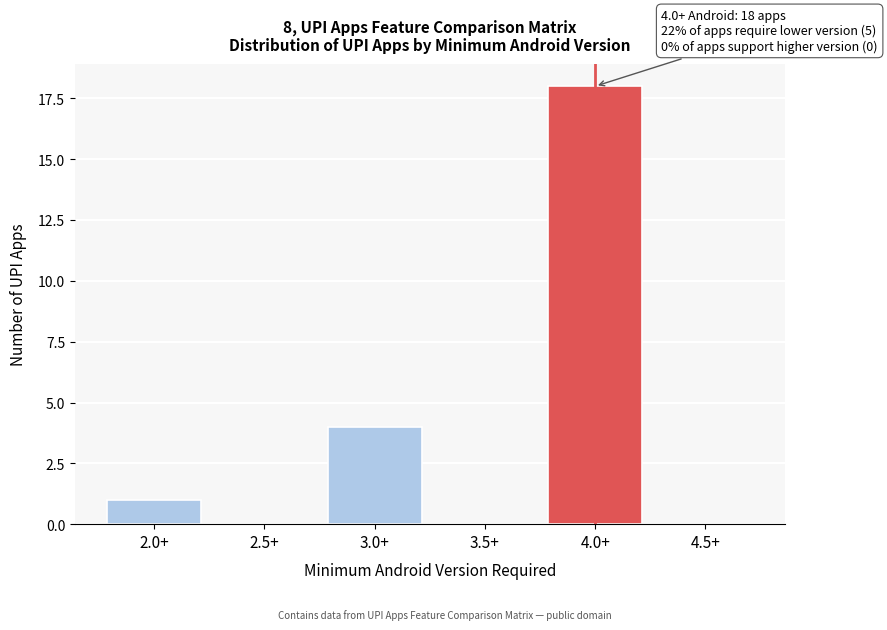

Reading right to left, transcribe all the data shown in this chart.

4.5+=0	4.0+=18	3.5+=0	3.0+=4	2.5+=0	2.0+=1